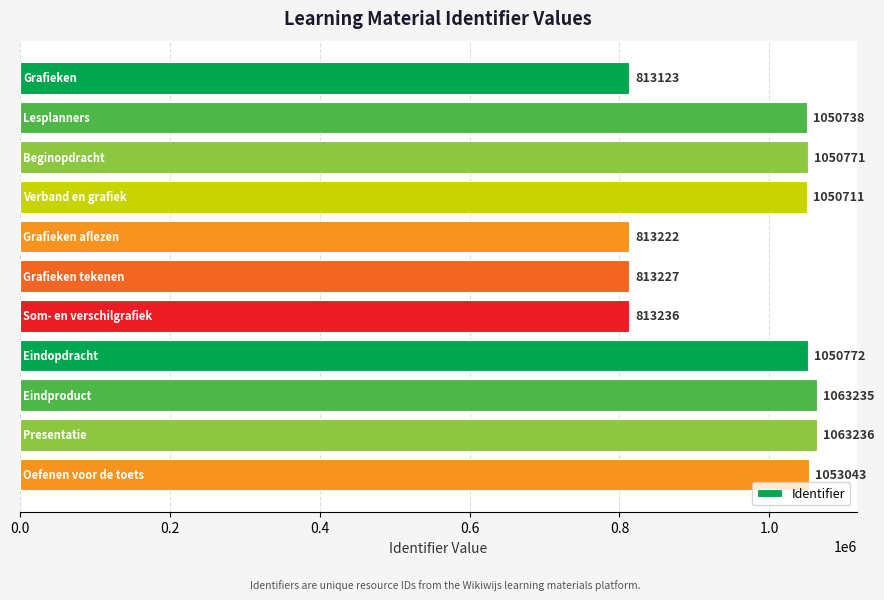

What is the value of the 3rd bar from the top?

1050771